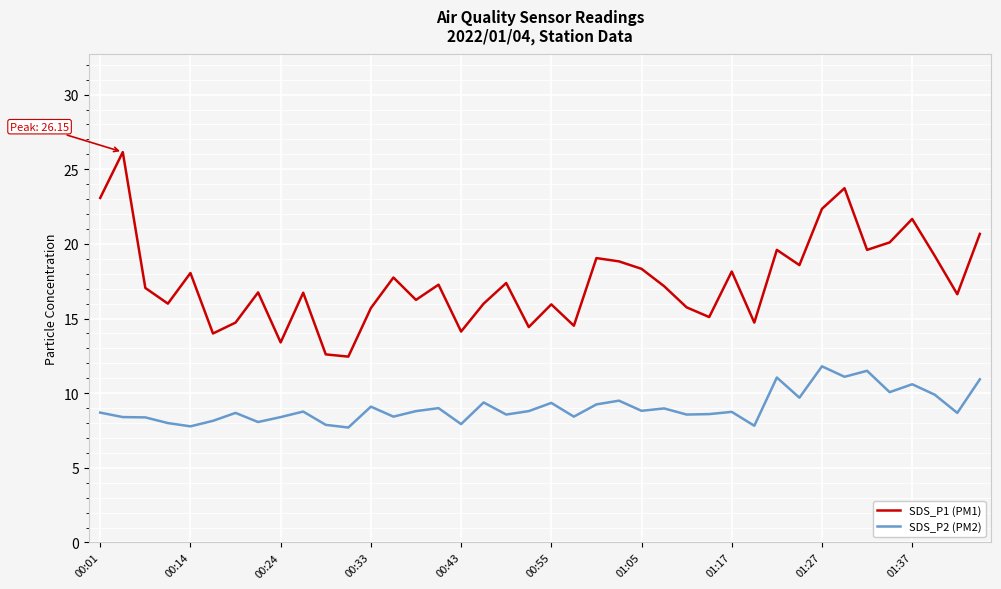

What is the lowest value of the SDS_P2 (PM2) series?

7.7